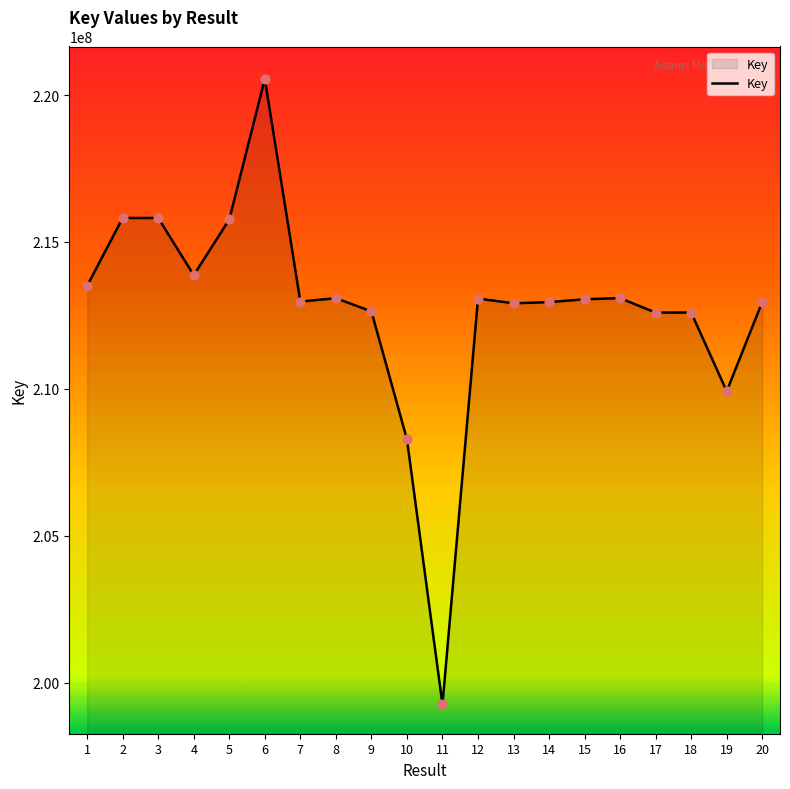

Between 6 and 20, which is larger?

6